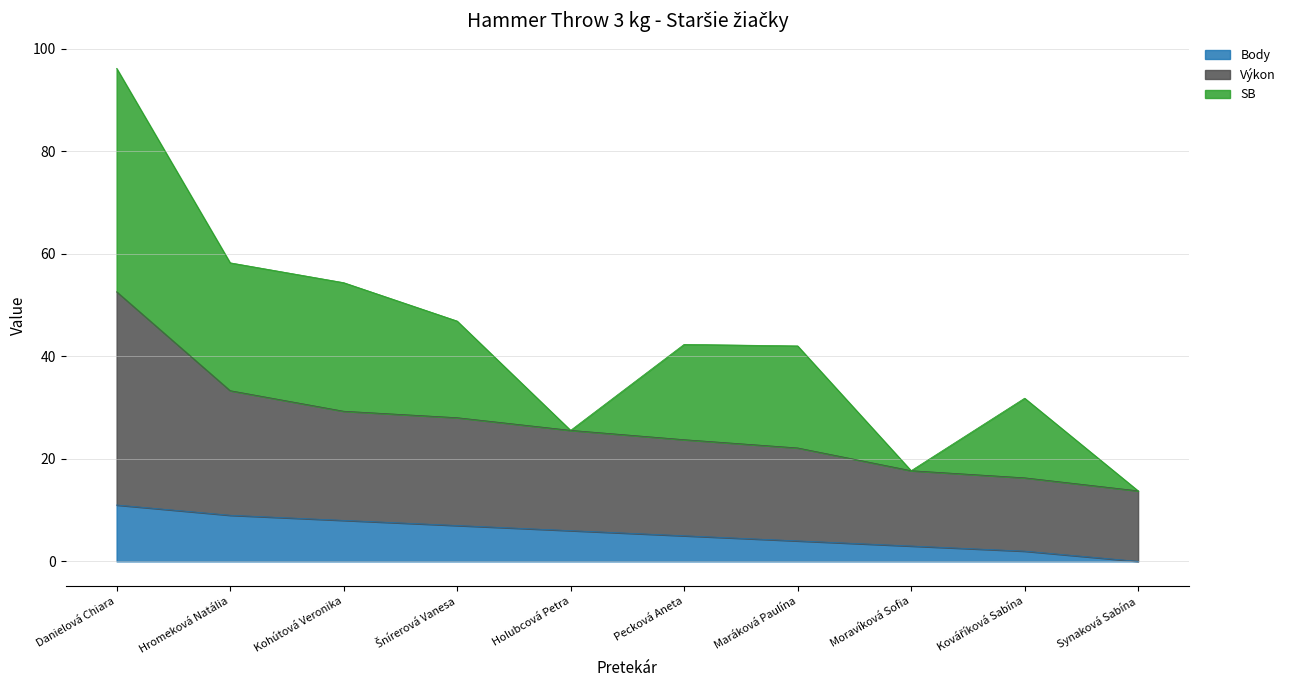

What is the value of the Výkon point at the 2nd from the left?

33.3